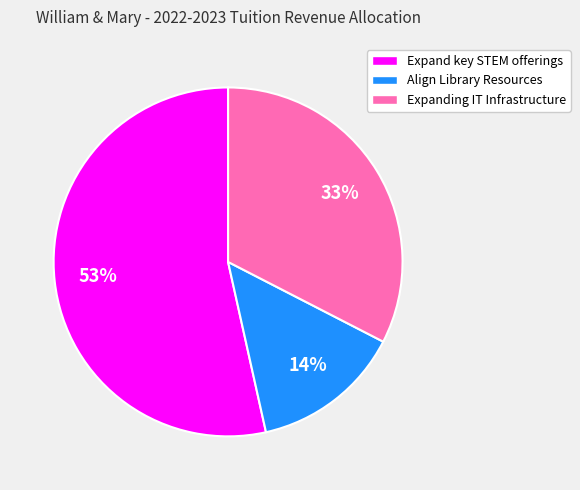

What is the smallest slice in the pie chart?

Align Library Resources